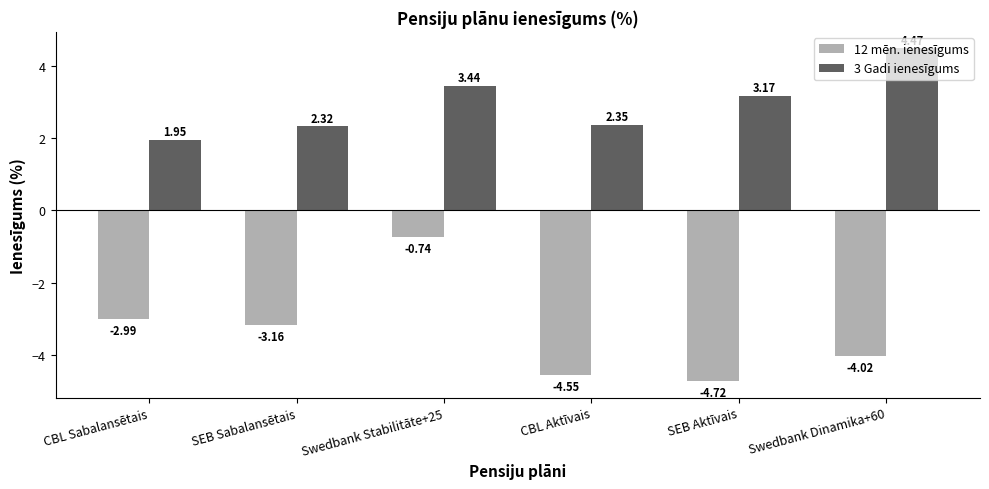

At which label does 12 mēn. ienesīgums first exceed -3?

CBL Sabalansētais